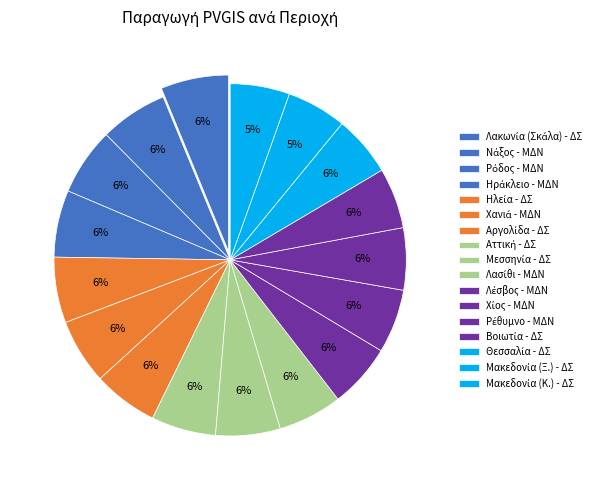

Which category has the biggest portion of the pie?

Λακωνία (Σκάλα)